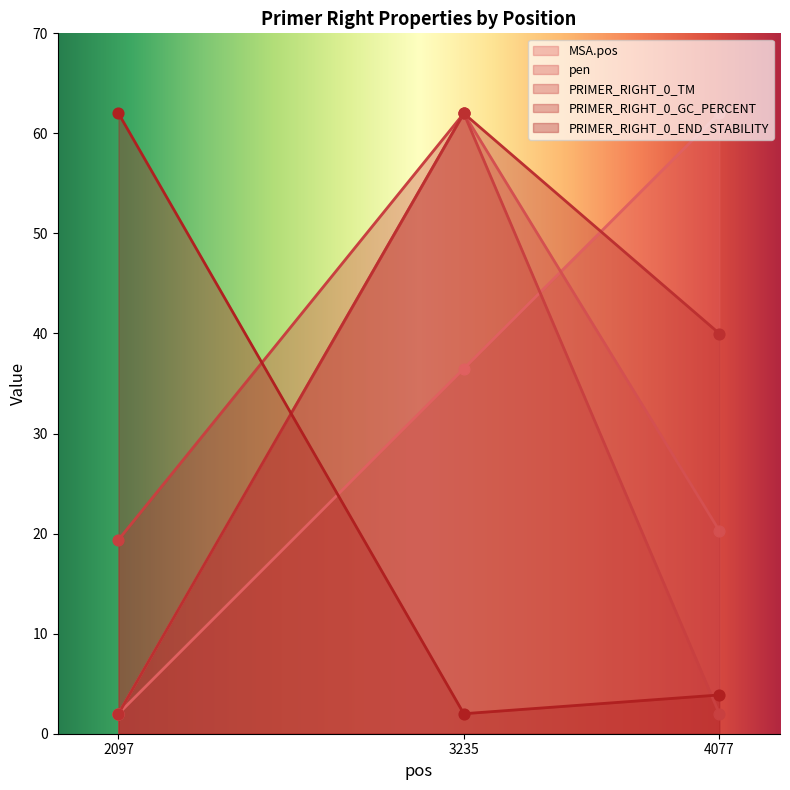

Which series contains the highest Y value?

MSA.pos